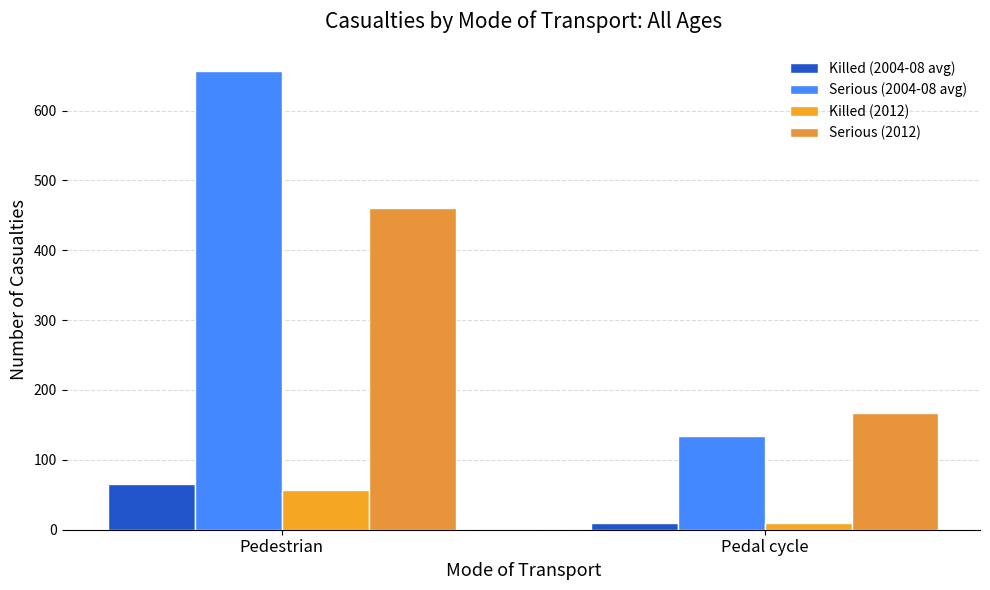

Which category has the highest value in the Killed (2004-08 avg) series?

Pedestrian